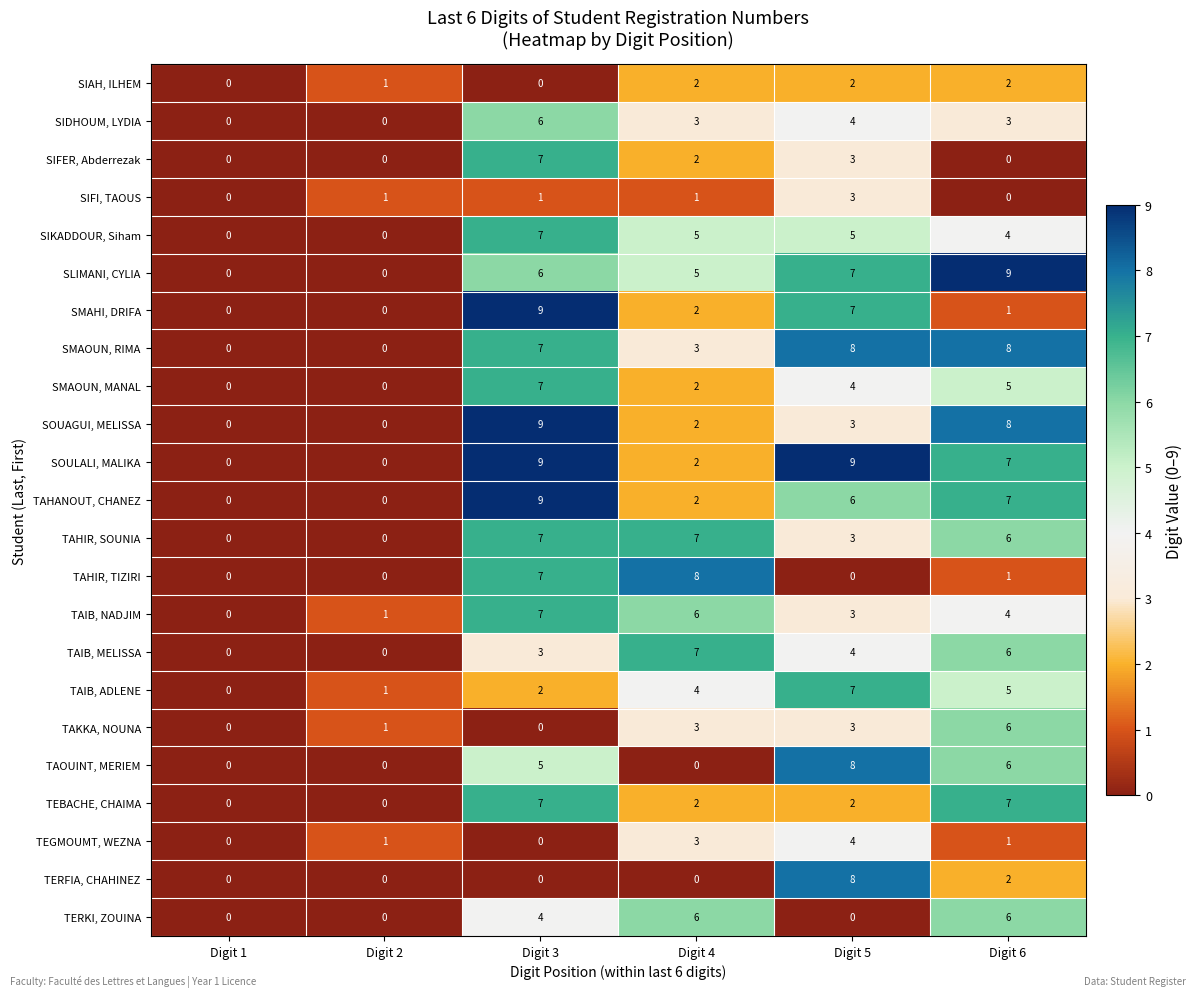

The TAHANOUT, CHANEZ series shows 2 at Digit 4. True or false?

True